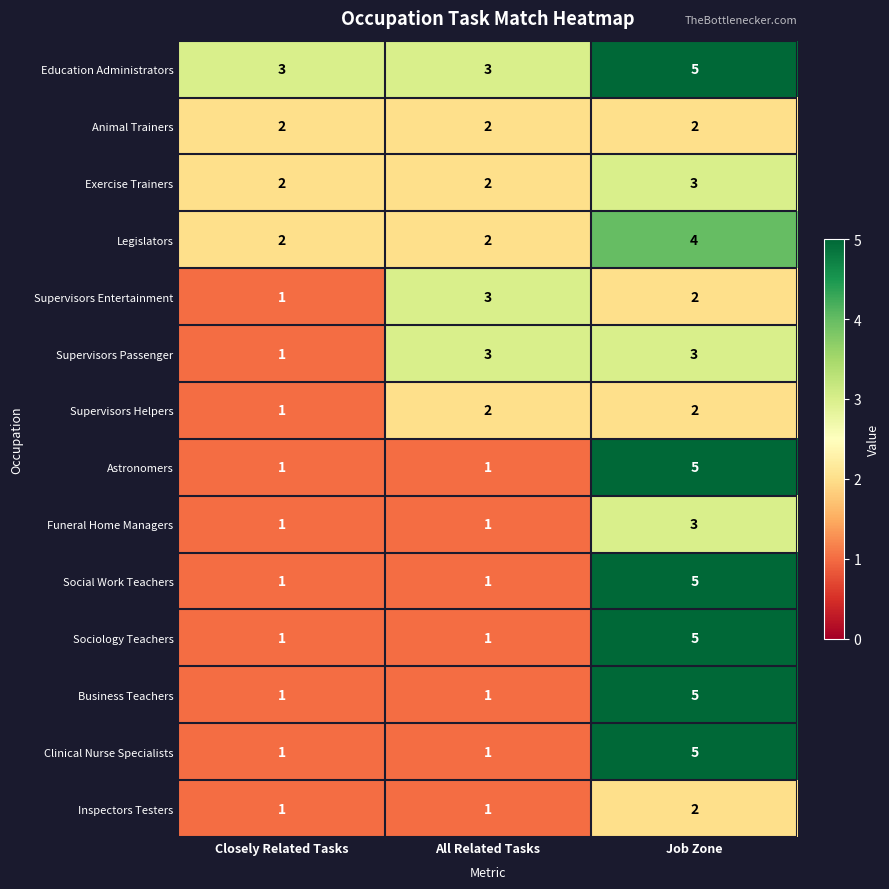

What is the spread (max minus min) of values at All Related Tasks?

2